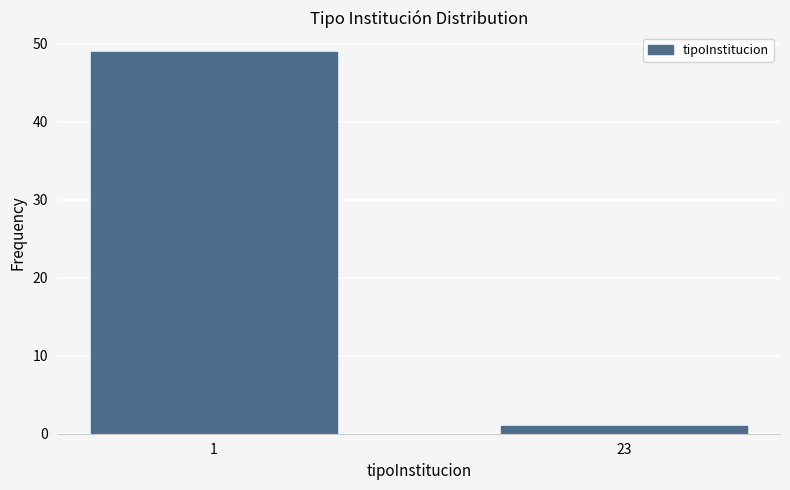

Reading right to left, what are all the values shown in this chart?

23=1	1=49